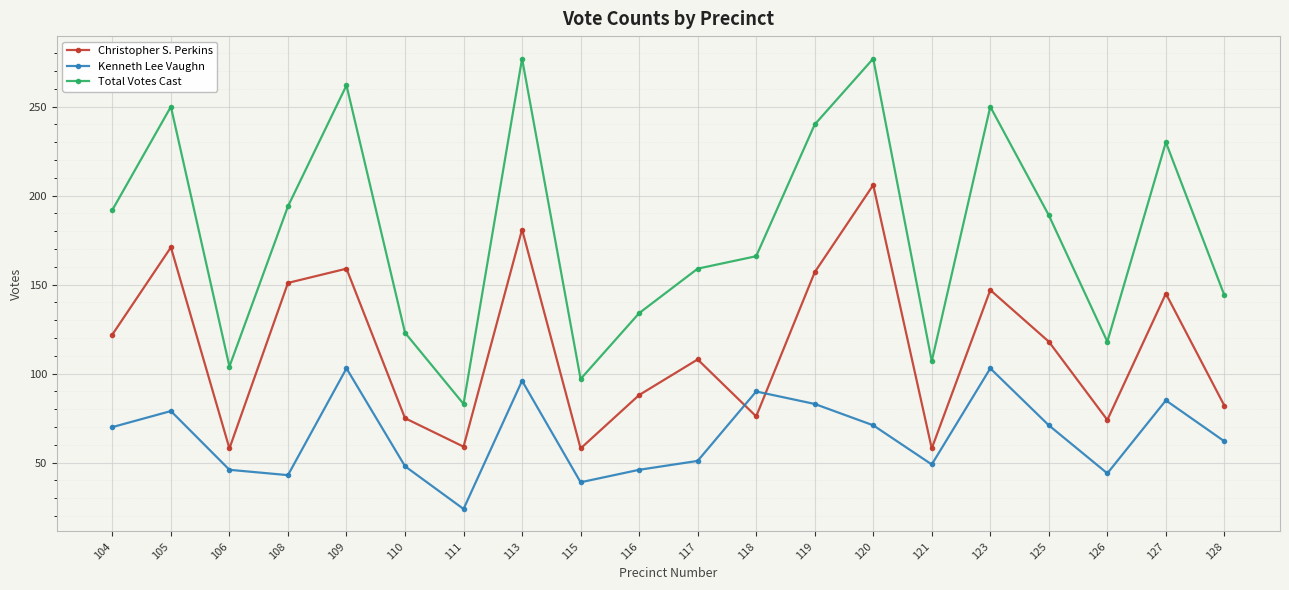

What is the total value across all series at 113?

554